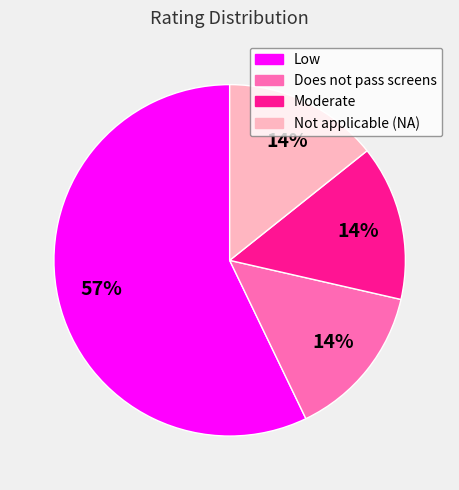

True or false: Does not pass screens accounts for 1% of the total.

False